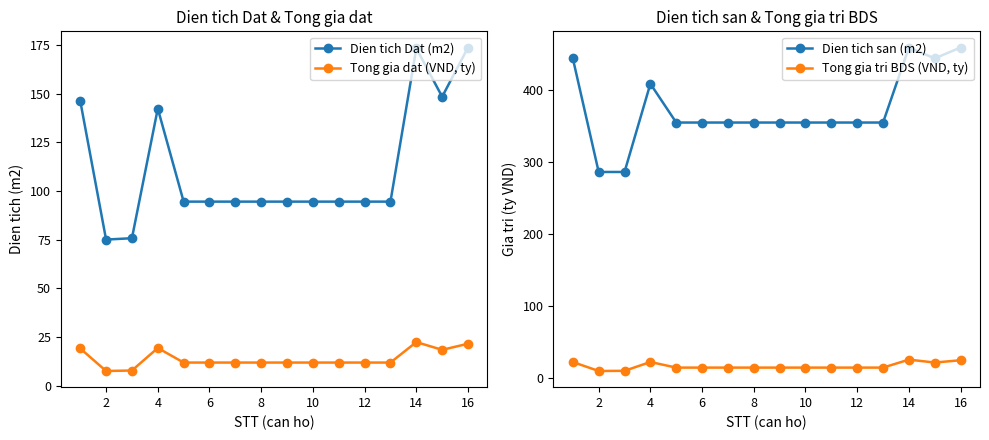

True or false: Dien tich san (m2) has a value of 222.9 at 16.

False